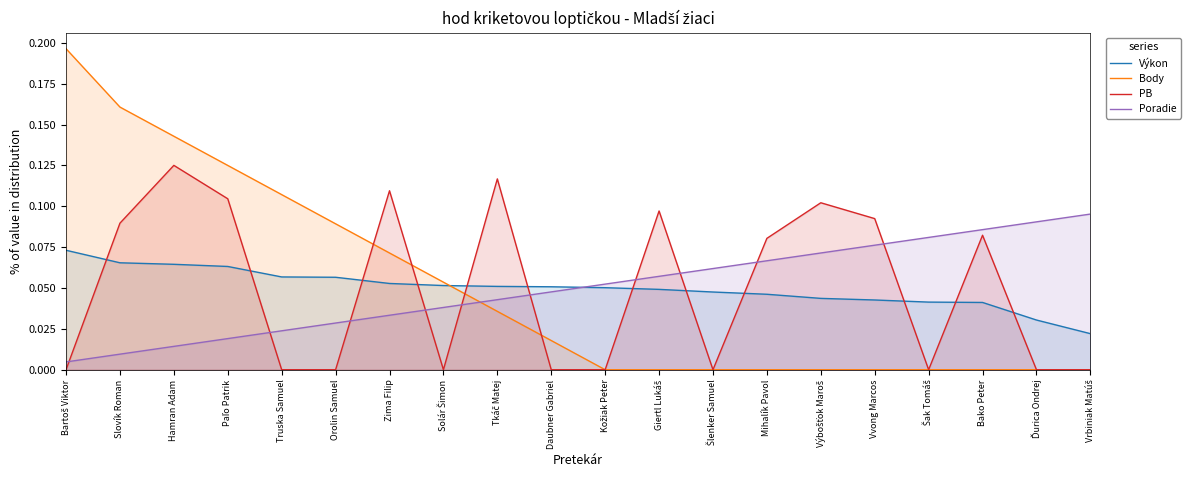

What is the total value across all series at Paľo Patrik?

0.3